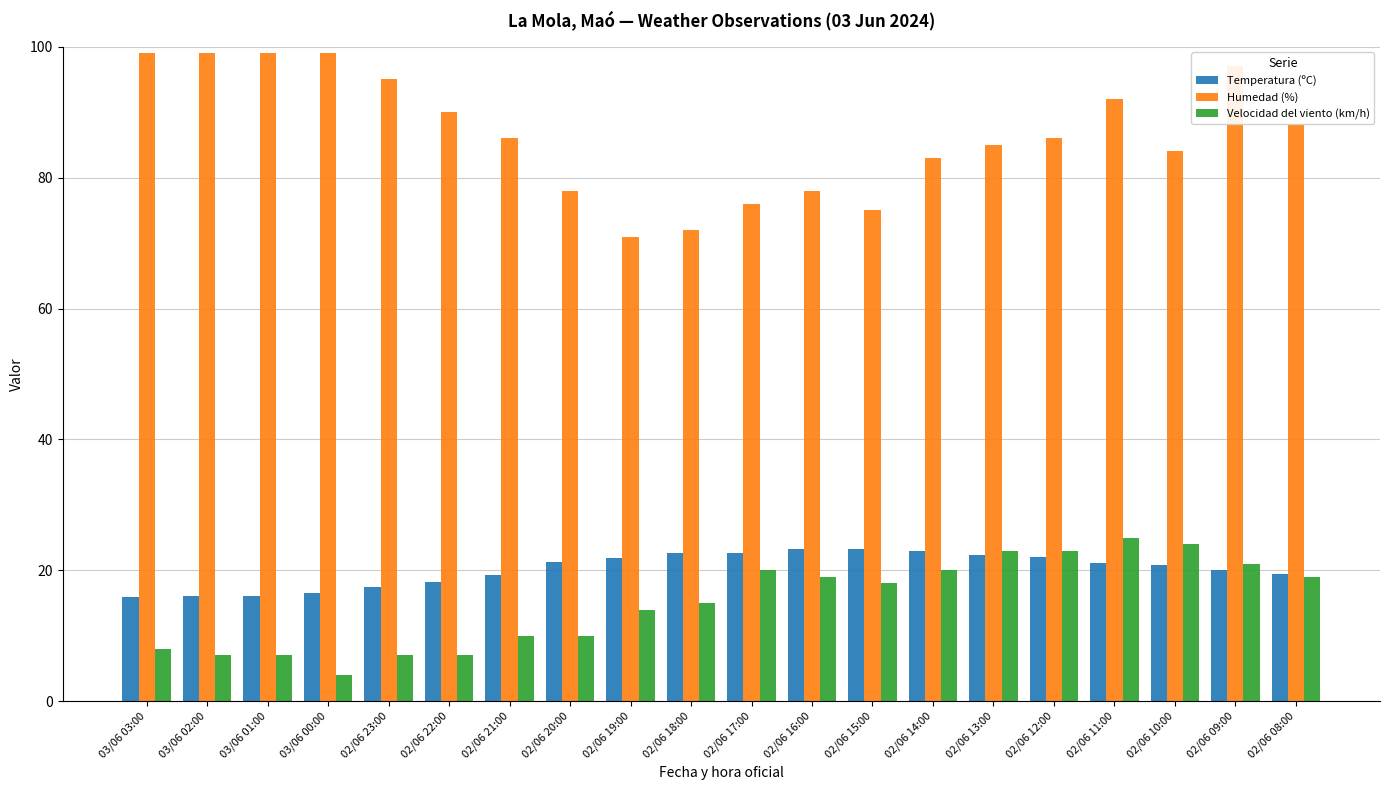

Rank the series at 02/06 16:00 from highest to lowest value.

Humedad (%), Temperatura (ºC), Velocidad del viento (km/h)